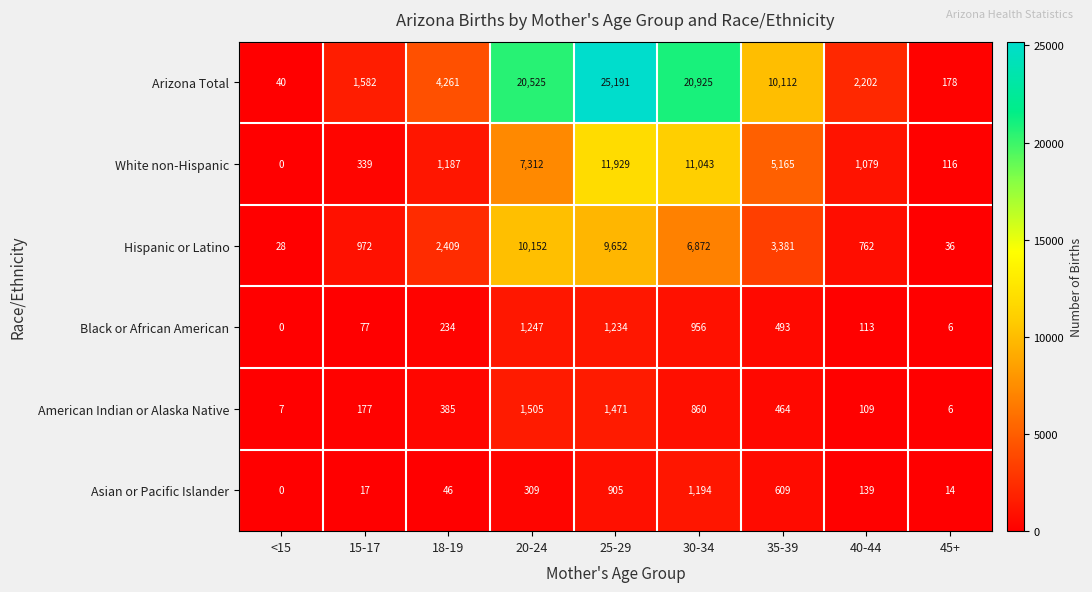

List the series in order of their peak value, lowest first.

Asian or Pacific Islander, Black or African American, American Indian or Alaska Native, Hispanic or Latino, White non-Hispanic, Arizona Total